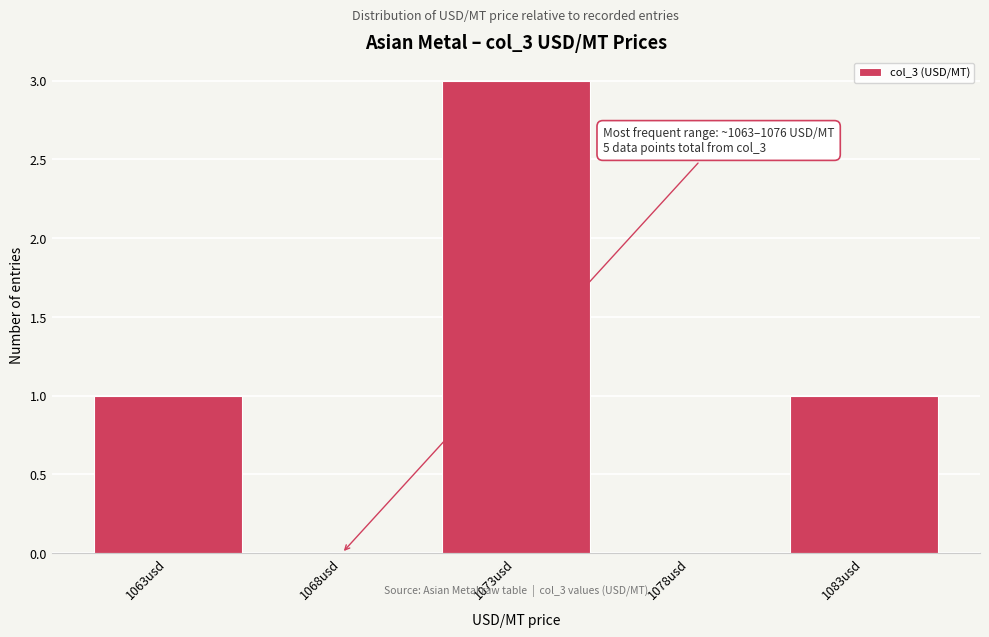

Reading left to right, extract all data points from this chart.

1063usd=1	1068usd=0	1073usd=3	1078usd=0	1083usd=1